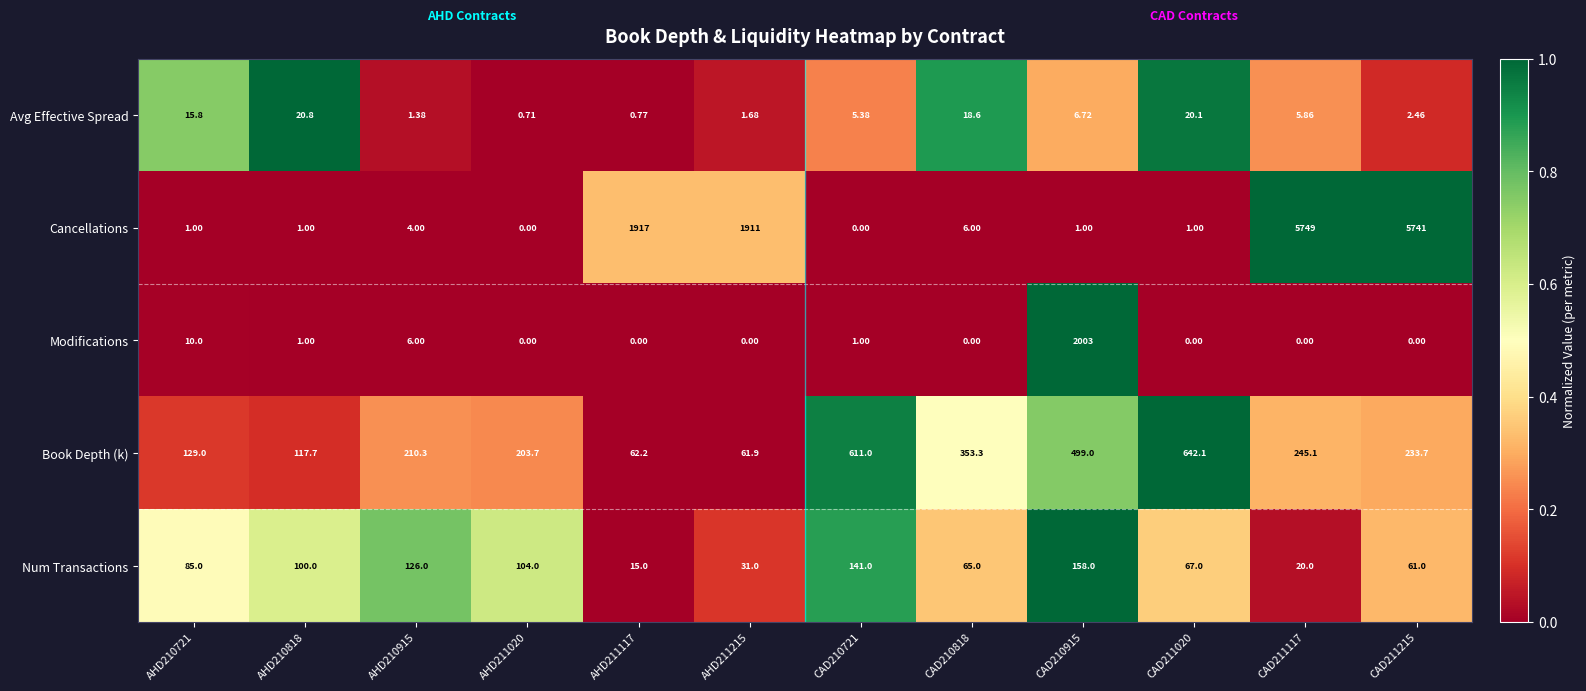

Which series has the largest range (max minus min)?

Cancellations